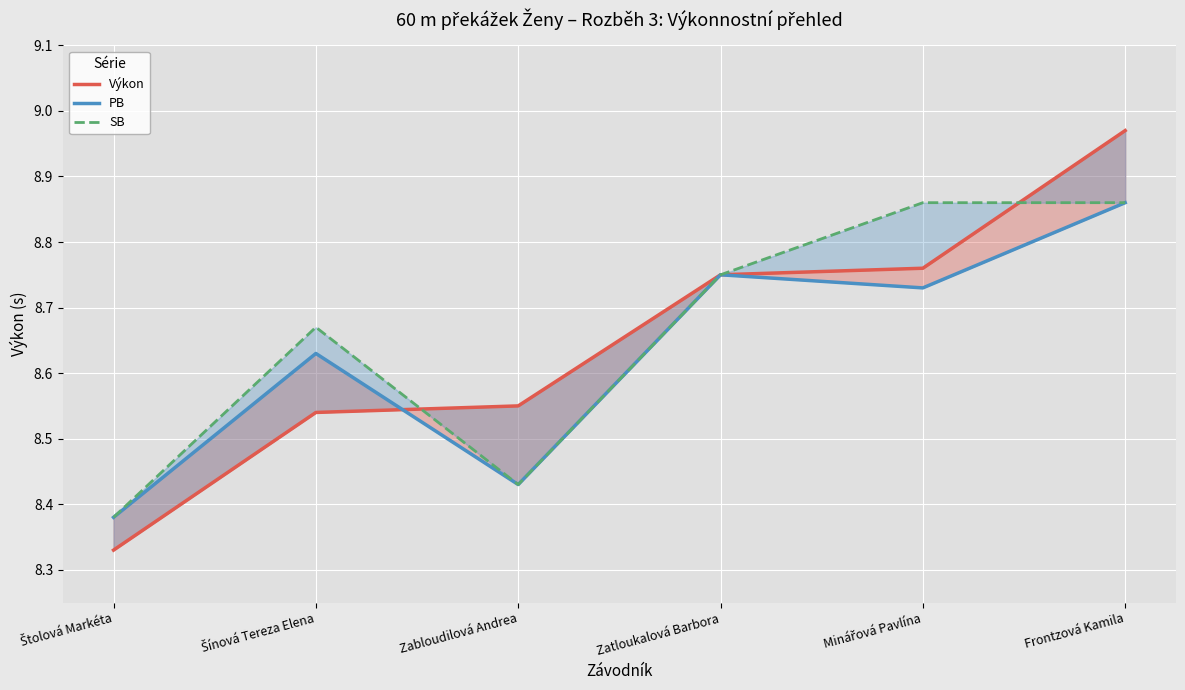

At which category is the sum across all series the highest?

Frontzová Kamila